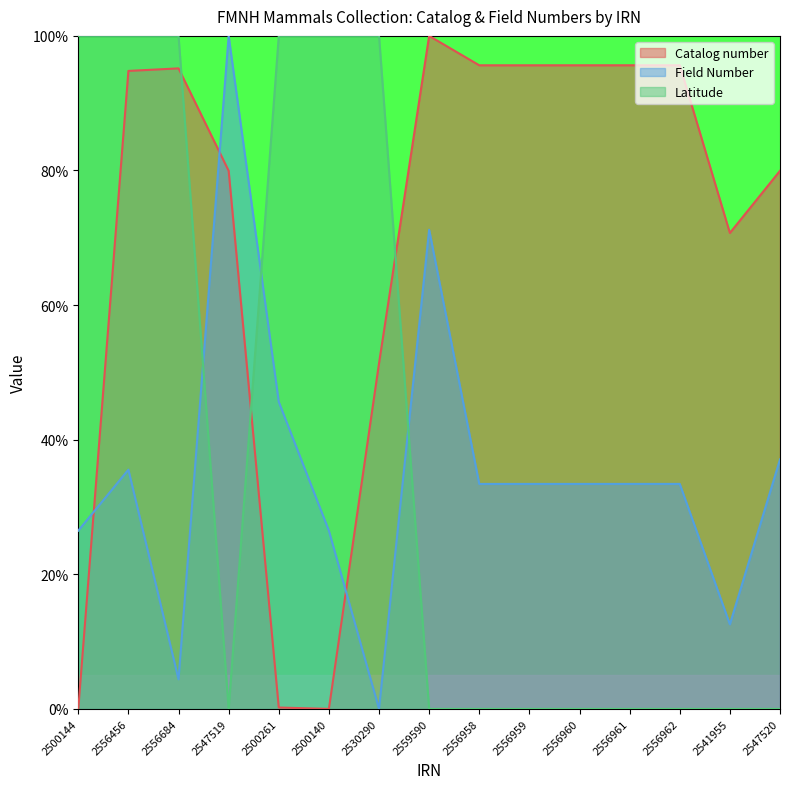

What is the difference between the highest and lowest values at 2556961?

95.6